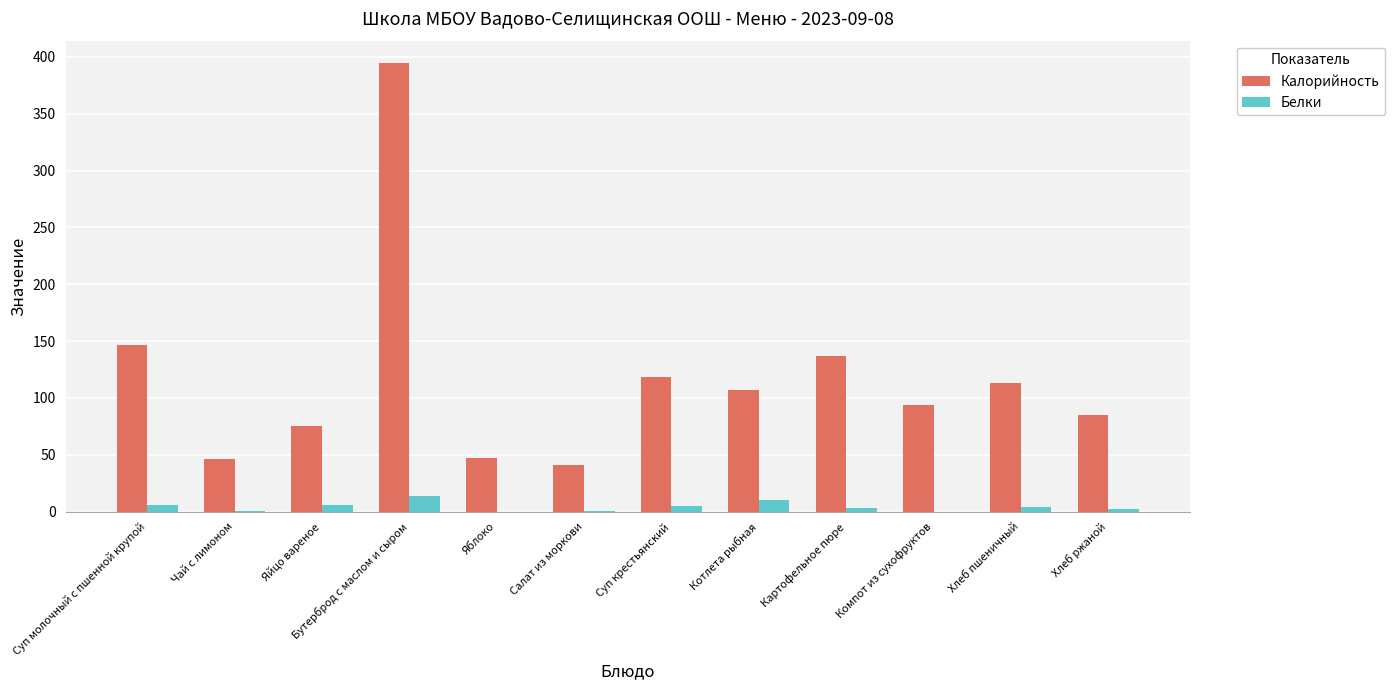

Which series changed the most between Бутерброд с маслом и сыром and Хлеб ржаной?

Калорийность